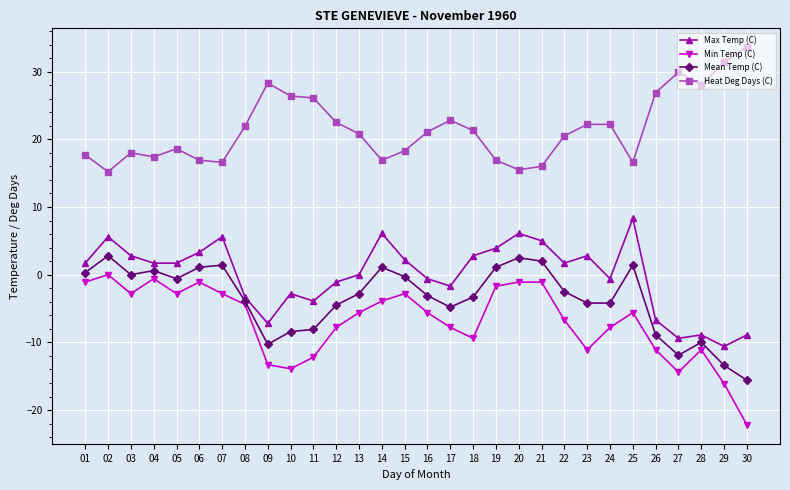

Which series has the largest total across all categories?

Heat Deg Days (C)